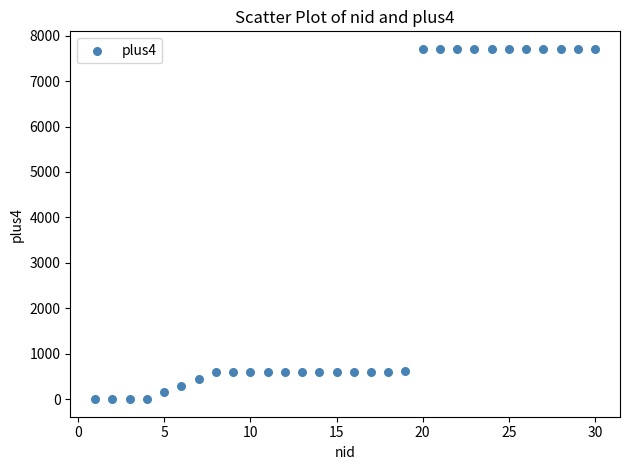

What is the range of Y values (max minus min)?

7710